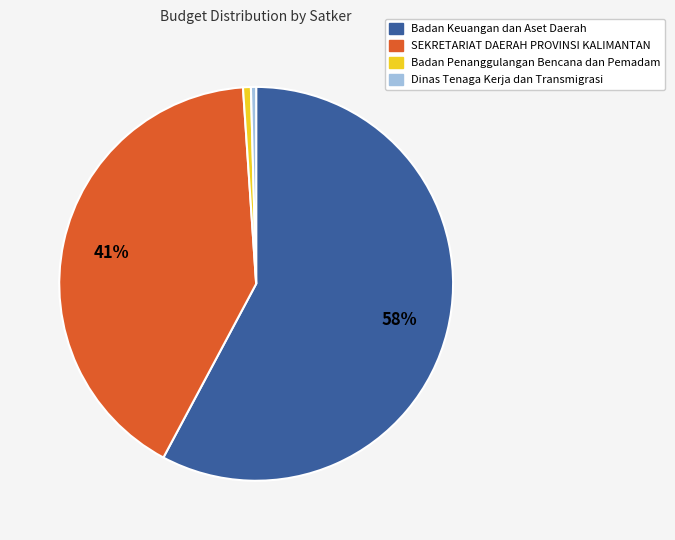

Does any single category account for the majority?

Yes